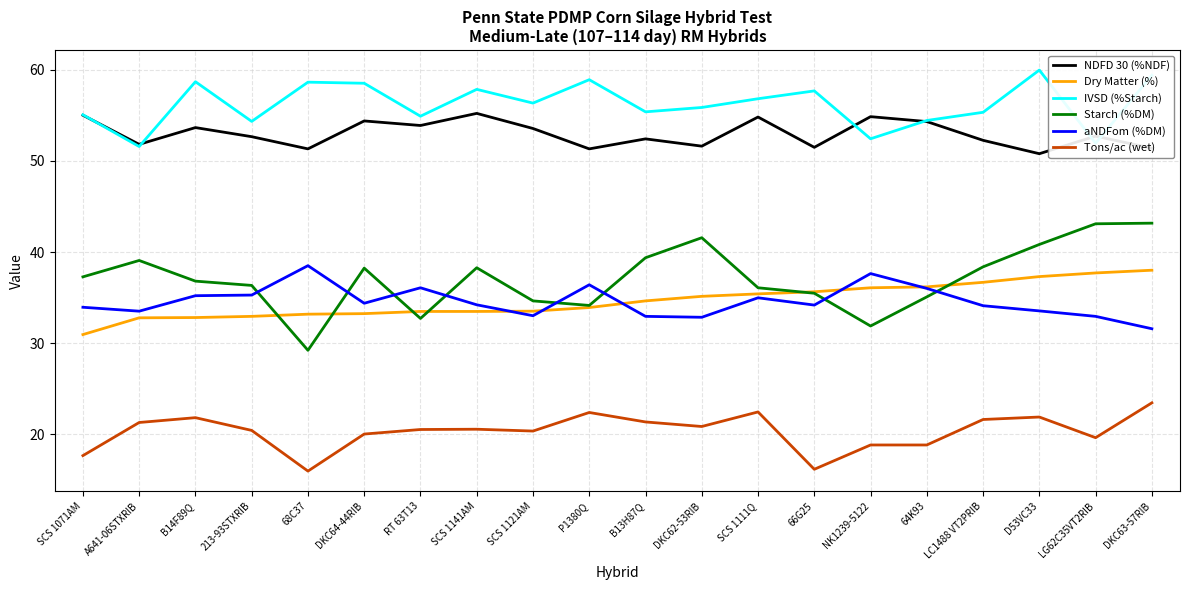

True or false: Starch (%DM) and IVSD (%Starch) intersect in this chart.

False